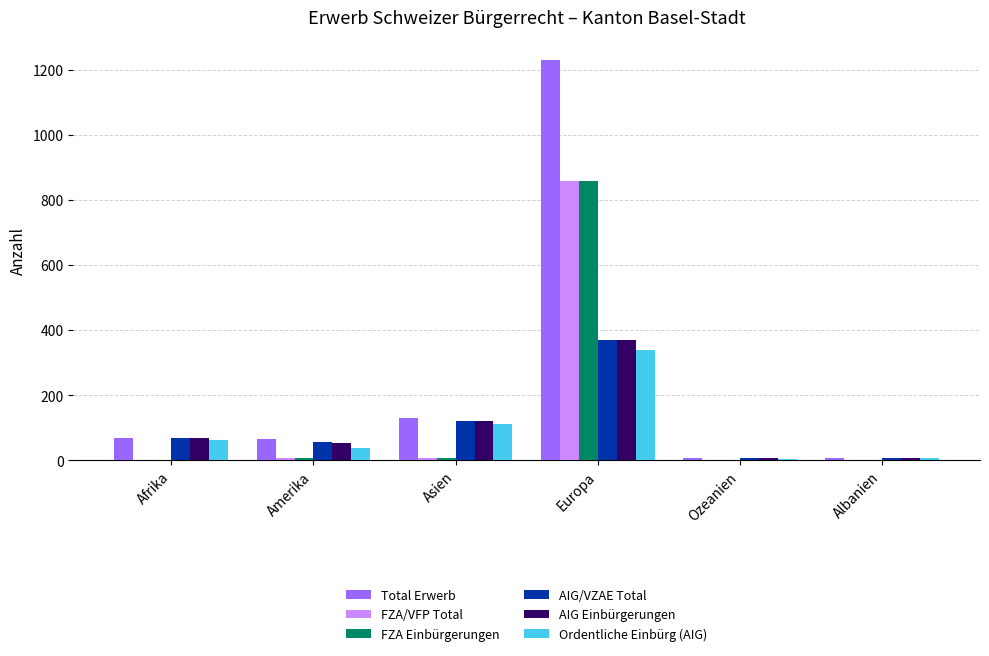

Where is AIG/VZAE Total nearest to the value 188?

Asien